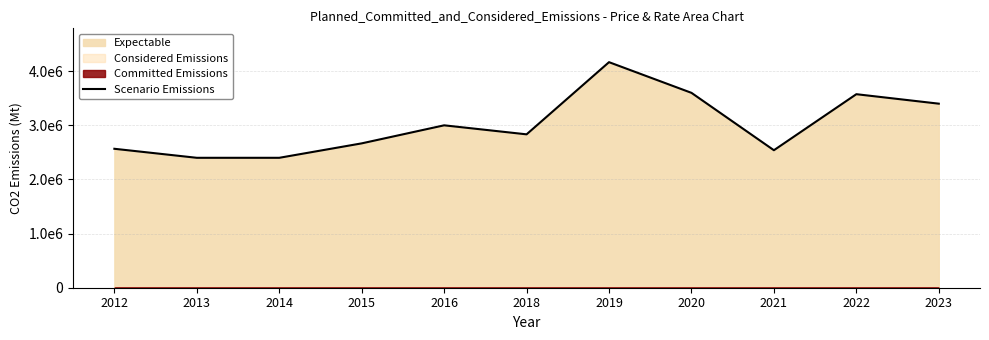

What is the sum of all values?

33148333.3